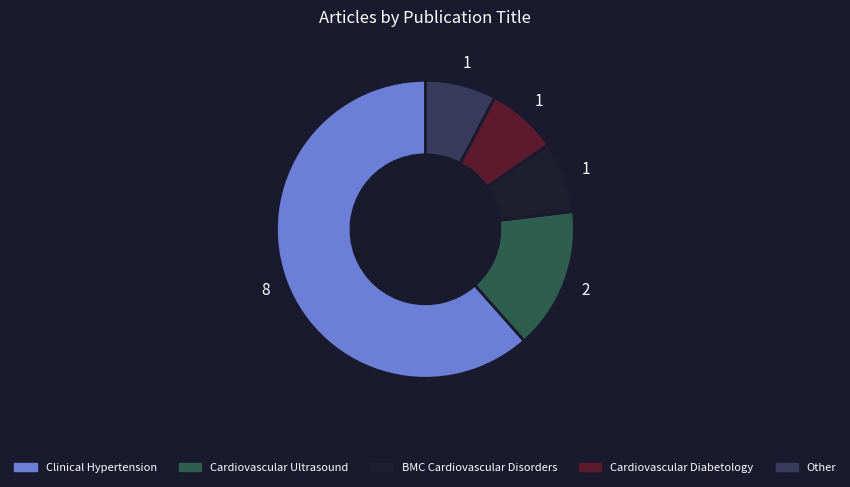

How many slices are in this pie chart?

5